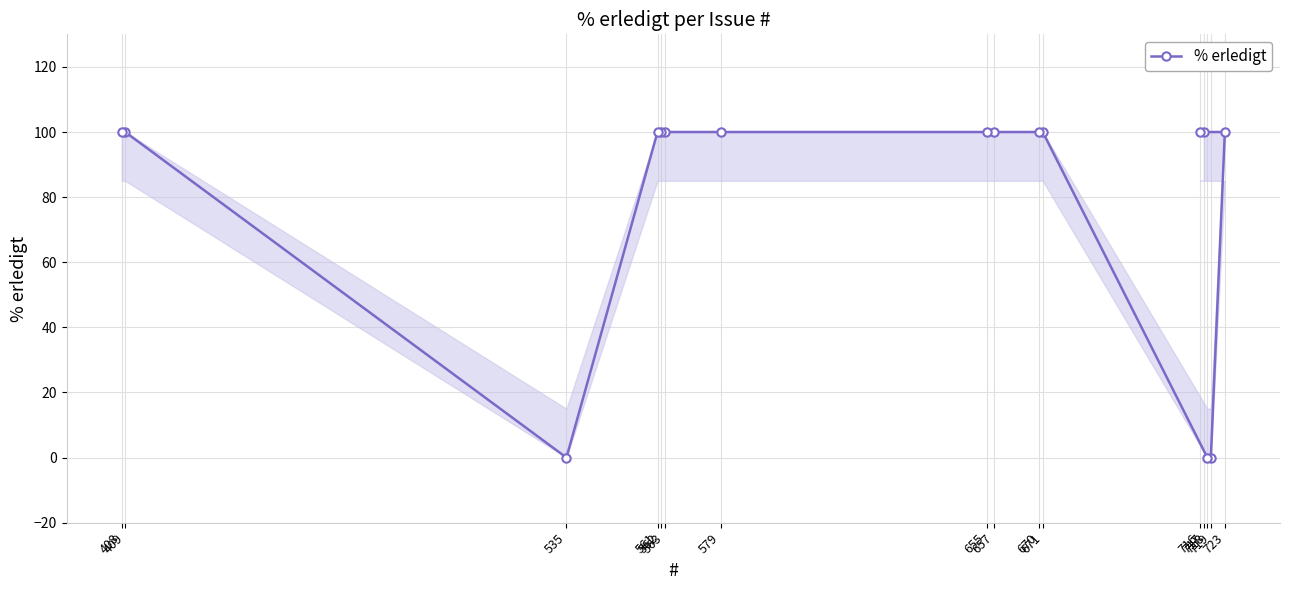

At which category does the chart reach its peak across all series?

717